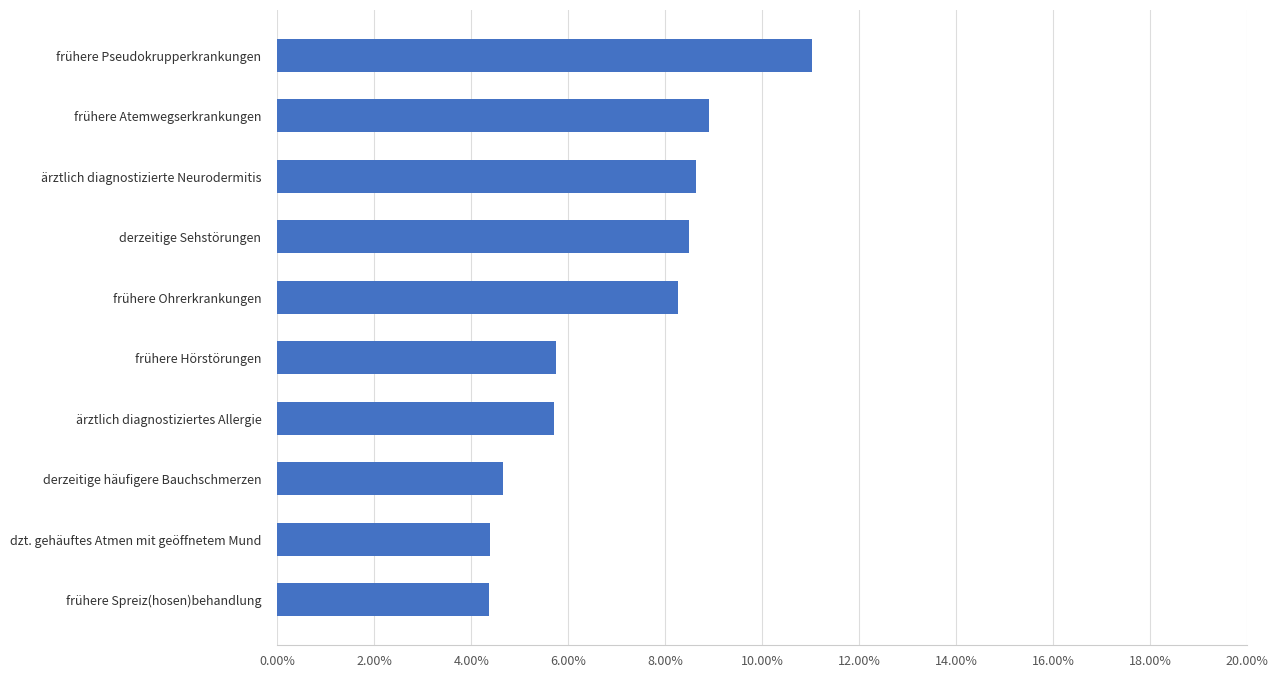

The chart shows a value of 11.5 at ärztlich diagnostizierte Neurodermitis. True or false?

False